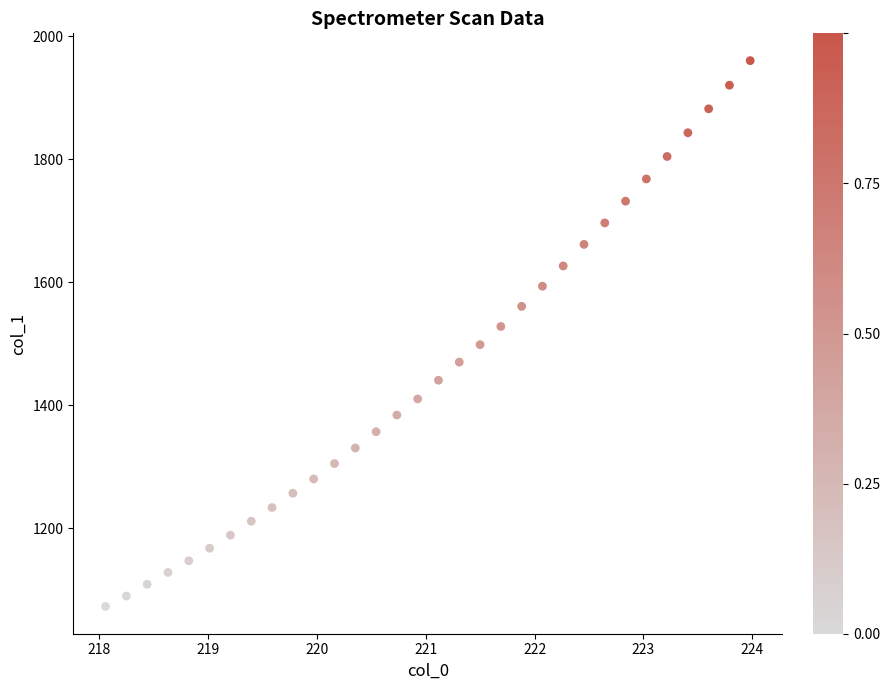

What is the range of Y values (max minus min)?

887.1